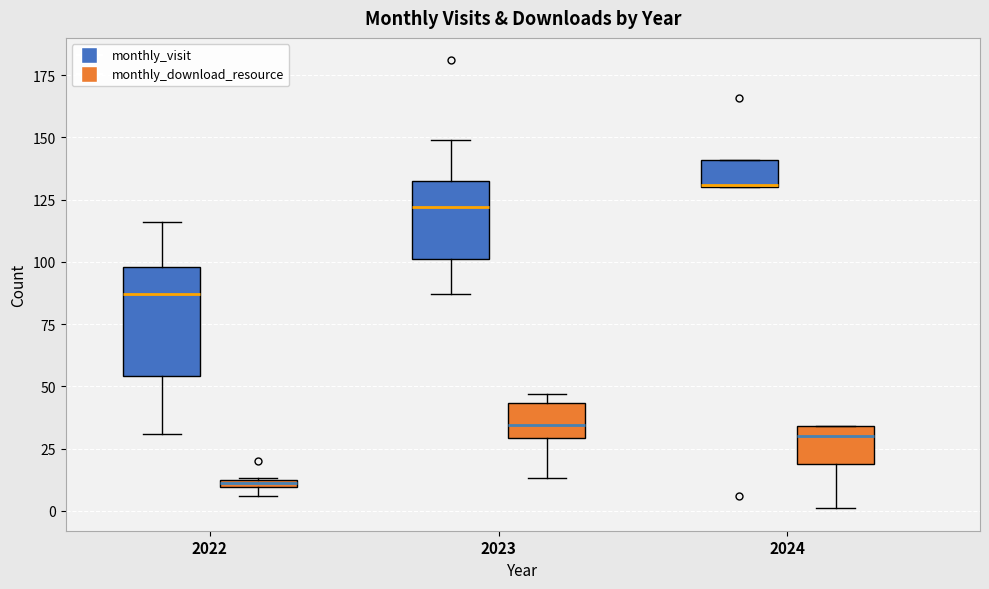

Which box's median line is the lowest?

2022 (monthly_download_resource)